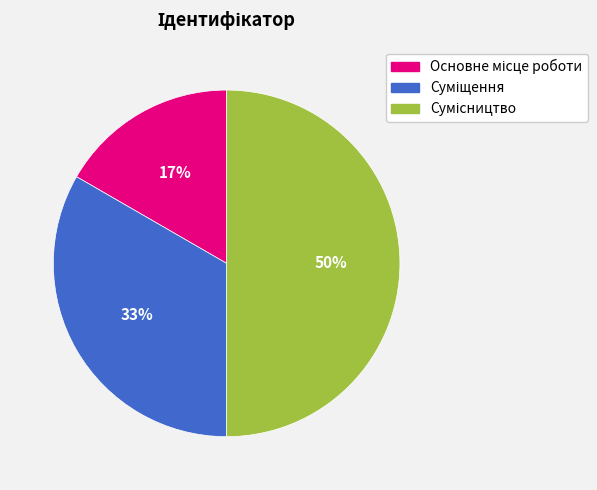

To the nearest percent, what is the difference between the largest and smallest slice percentages?

33%